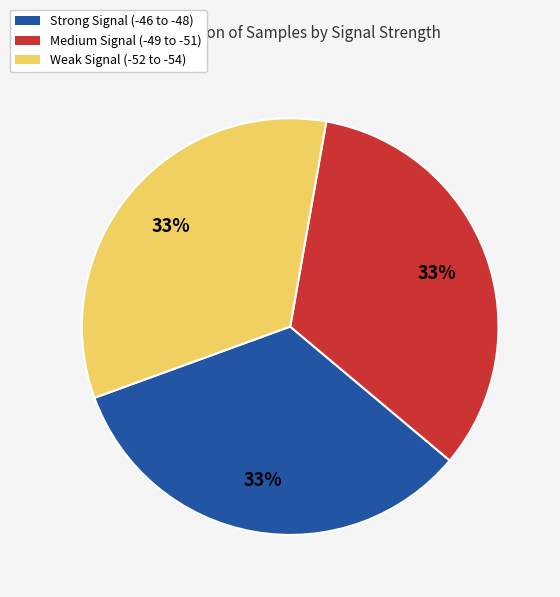

Approximately how many times larger is the value at Medium Signal (-49 to -51) compared to Strong Signal (-46 to -48)?

1.0